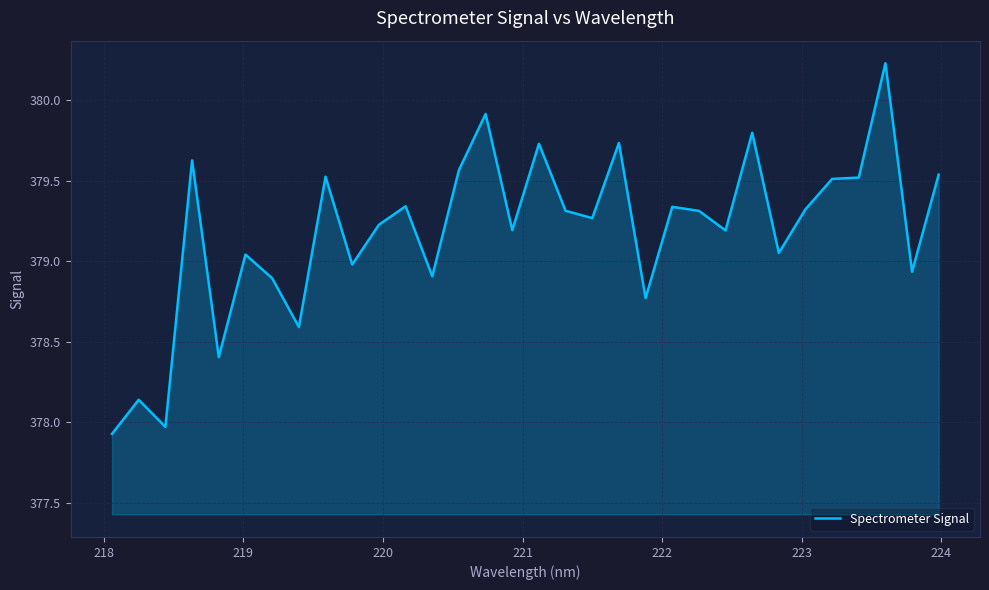

How many lines are shown in the chart?

1